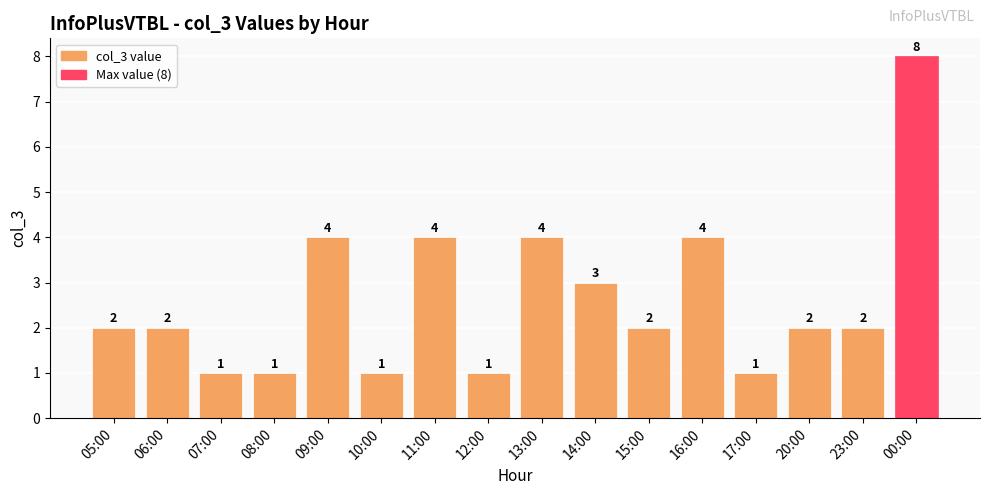

The value at 11:00 is 2. True or false?

False